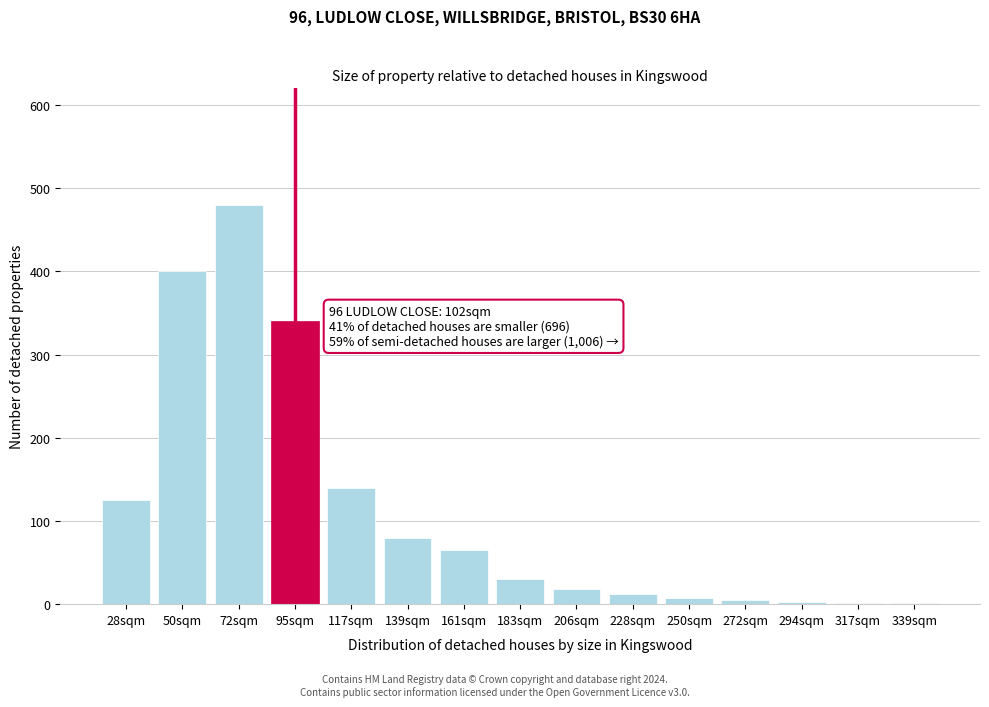

What is the maximum value shown in the chart?

480